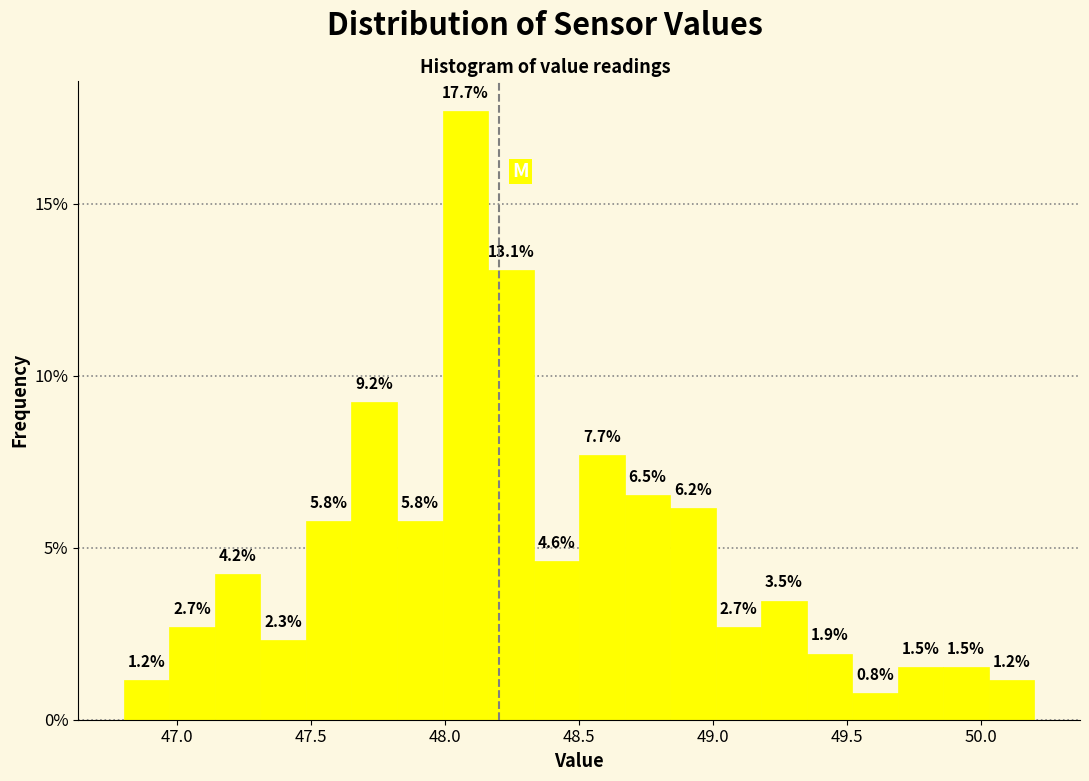

Around what value on the x-axis is the tallest bar? Give the approximate position of its centre, as read against the axis.

48.10